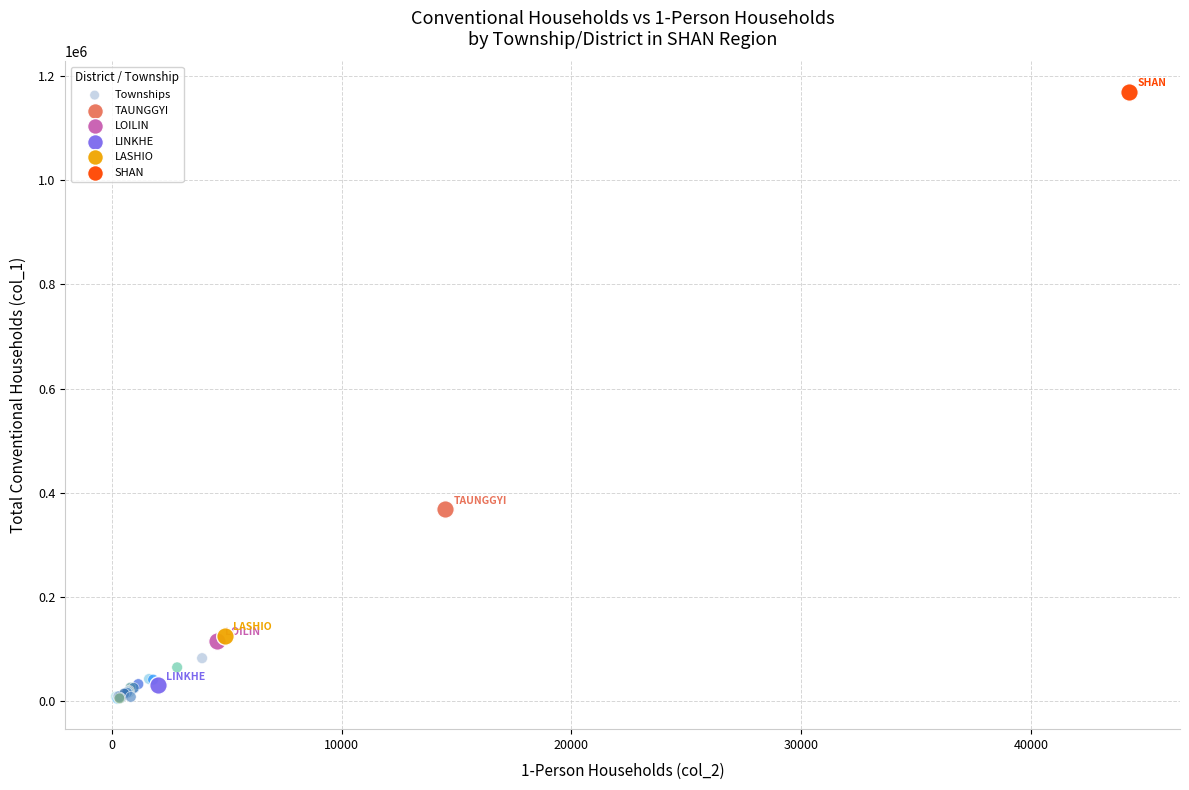

What are all the series names shown in the legend?

Townships, TAUNGGYI, LOILIN, LINKHE, LASHIO, SHAN